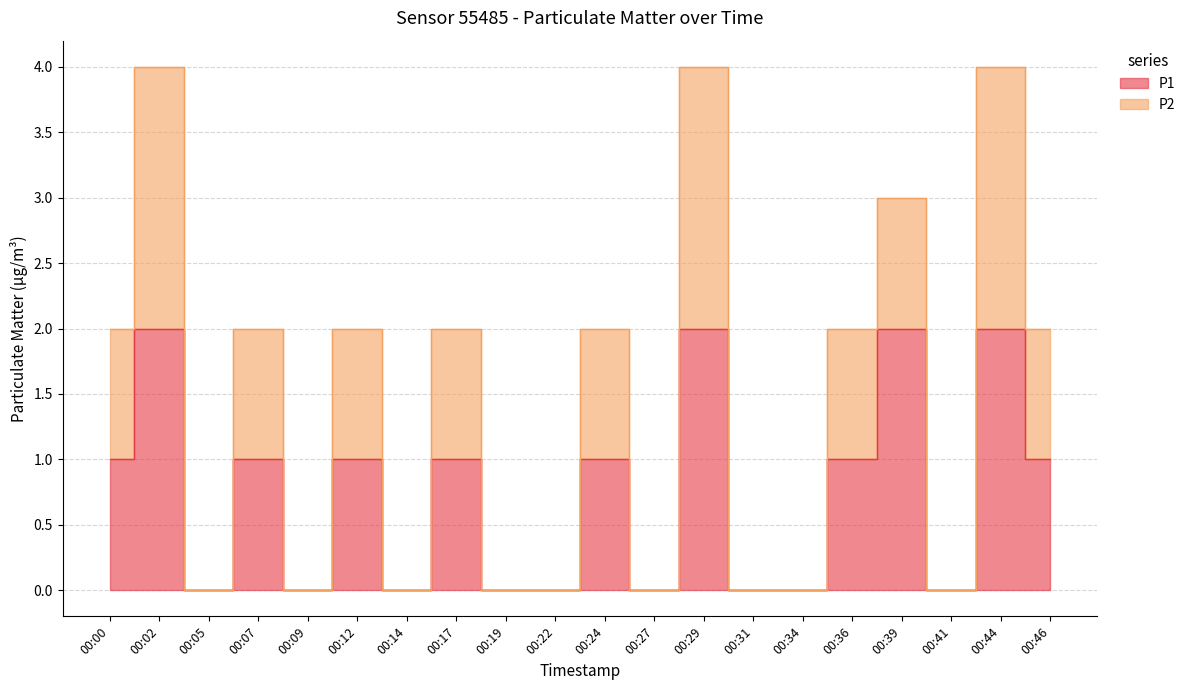

Reading left to right, what are all the values shown in this chart?

P1: 00:00=1	00:02=2	00:05=0	00:07=1	00:09=0	00:12=1	00:14=0	00:17=1	00:19=0	00:22=0	00:24=1	00:27=0	00:29=2	00:31=0	00:34=0	00:36=1	00:39=2	00:41=0	00:44=2	00:46=1
P2: 00:00=2	00:02=4	00:05=0	00:07=2	00:09=0	00:12=2	00:14=0	00:17=2	00:19=0	00:22=0	00:24=2	00:27=0	00:29=4	00:31=0	00:34=0	00:36=2	00:39=3	00:41=0	00:44=4	00:46=2